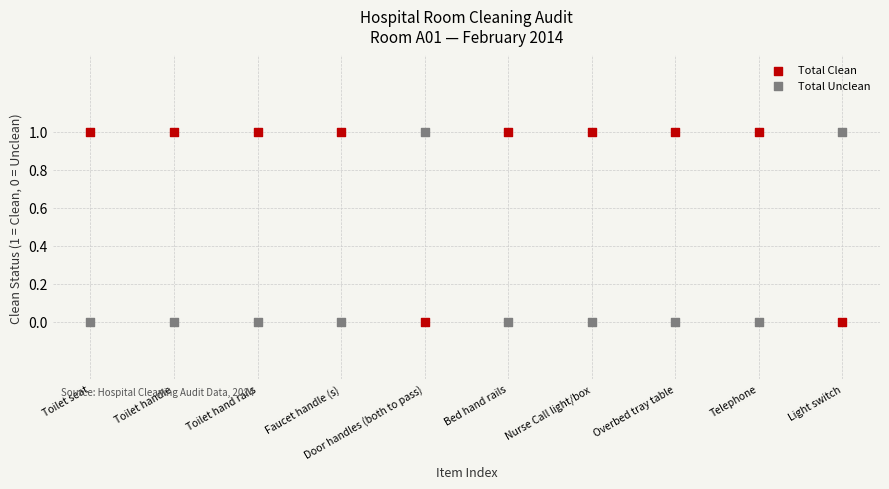

What are all the series names shown in the legend?

Total Clean, Total Unclean